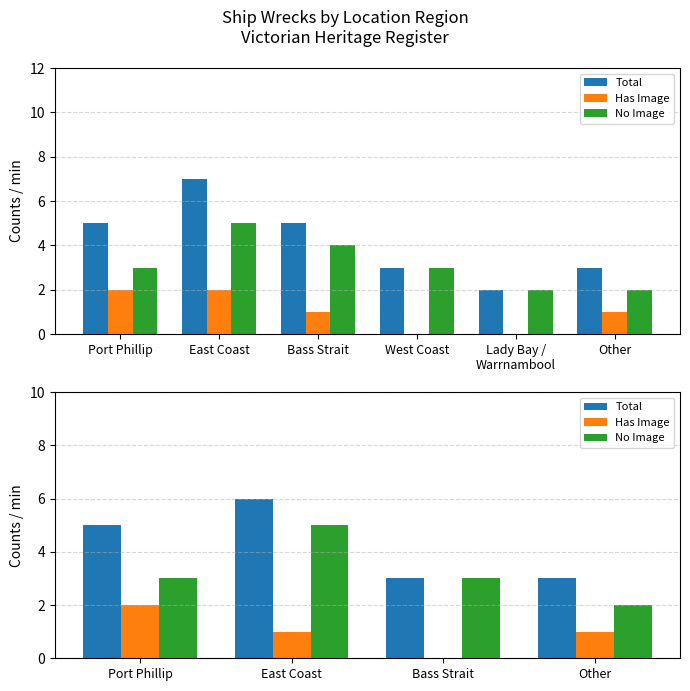

How many data points does each series have?

4